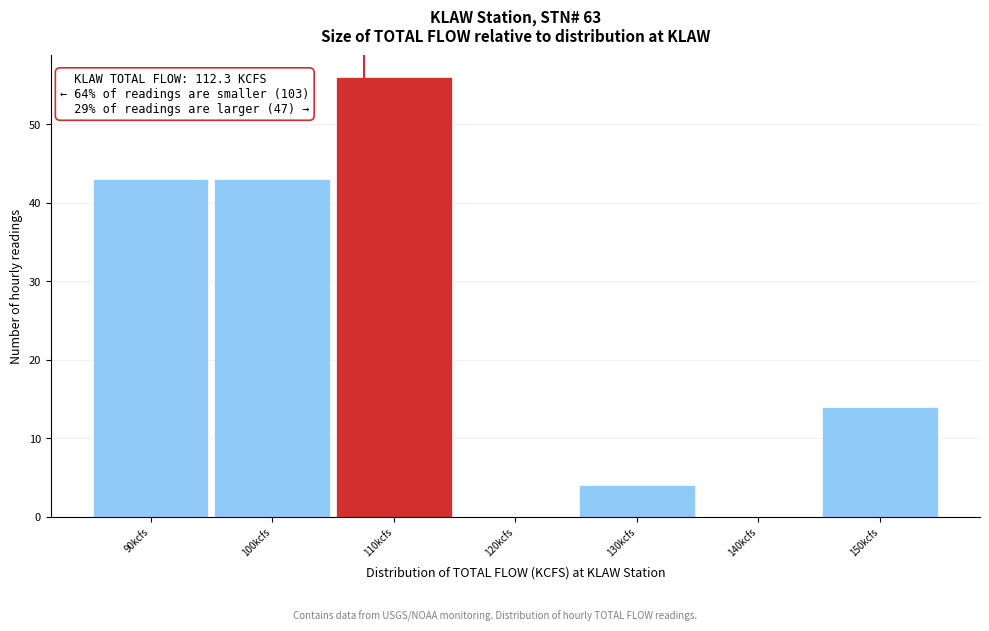

Reading left to right, list all the values displayed in this chart.

90kcfs=43	100kcfs=43	110kcfs=56	120kcfs=0	130kcfs=4	140kcfs=0	150kcfs=14